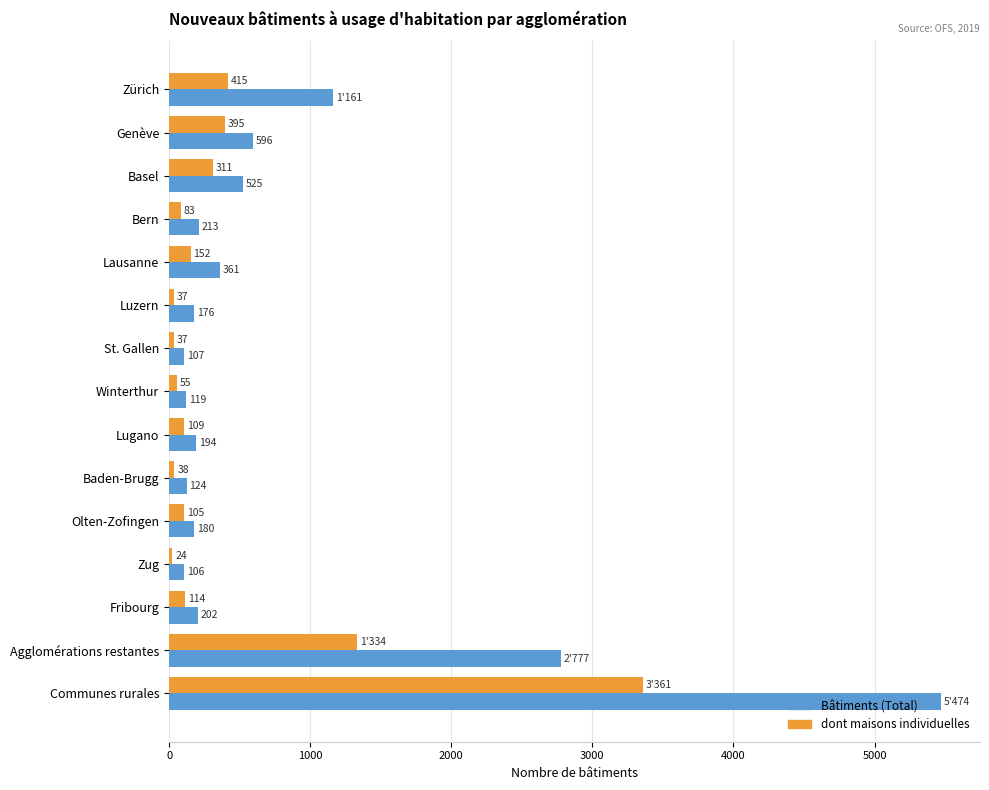

Rank the series by their average value, from highest to lowest.

Bâtiments (Total), dont maisons individuelles